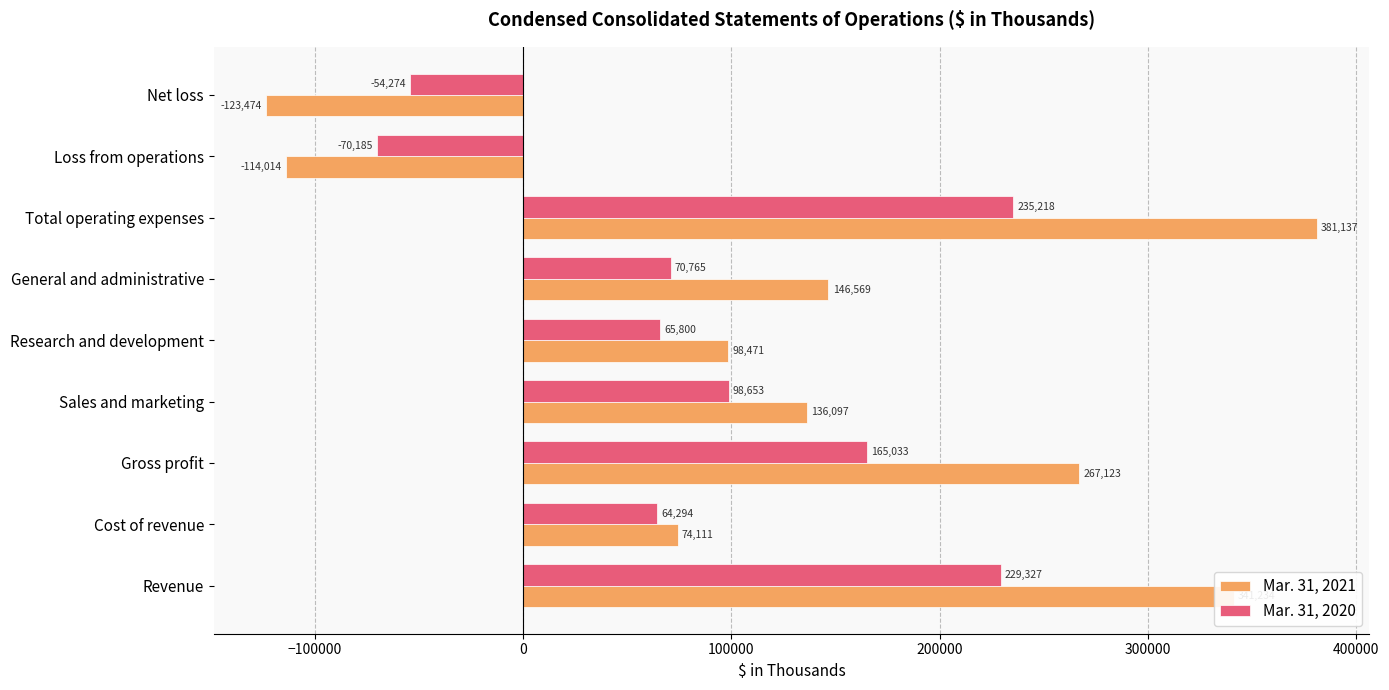

How many values in Mar. 31, 2020 are below zero?

2